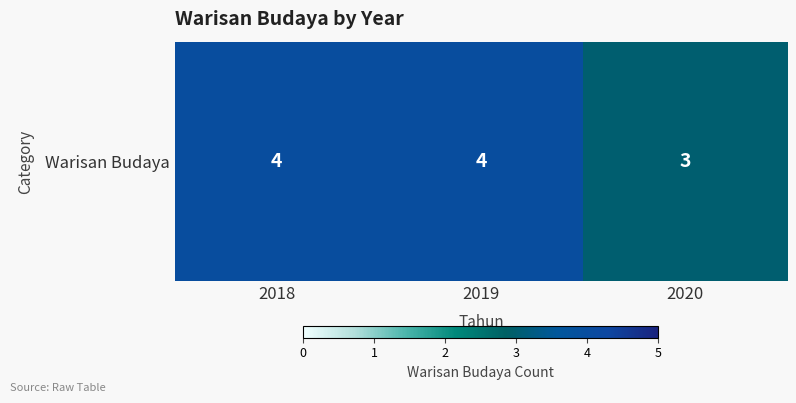

How many data points are less than 4?

1